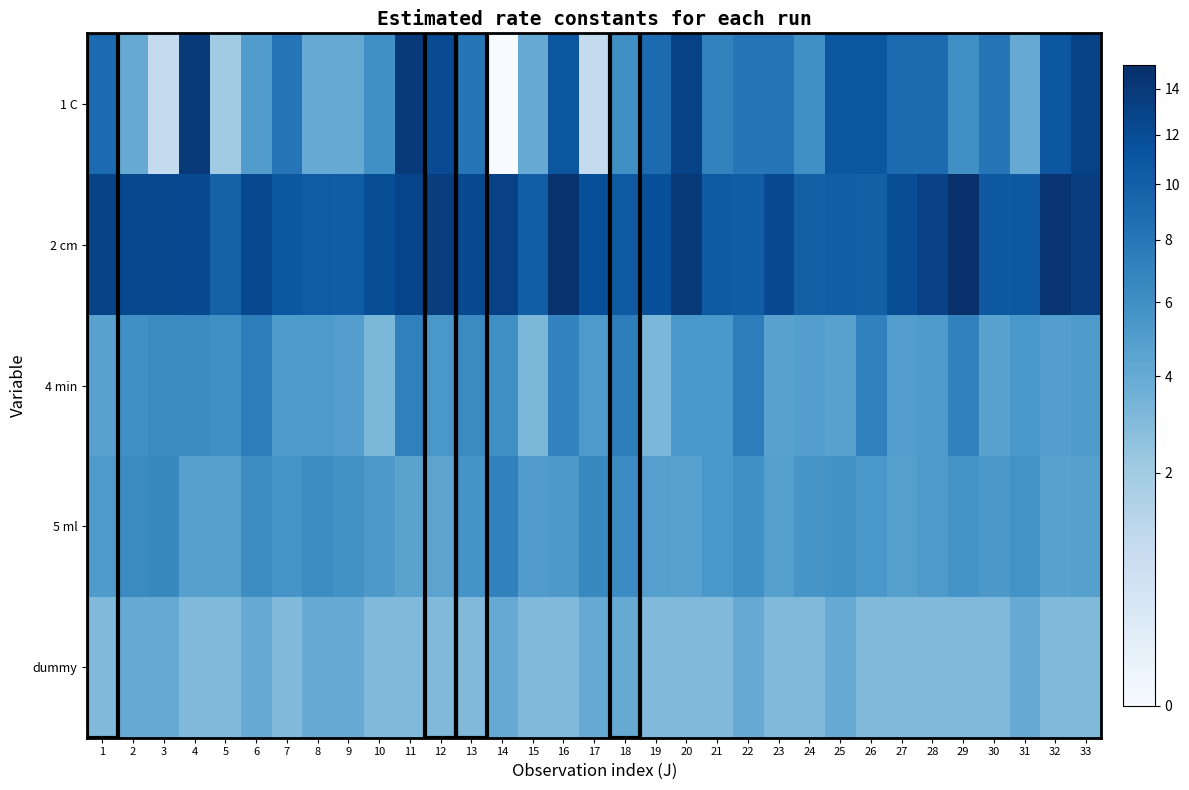

What is the total value across all series at 6?

34.9